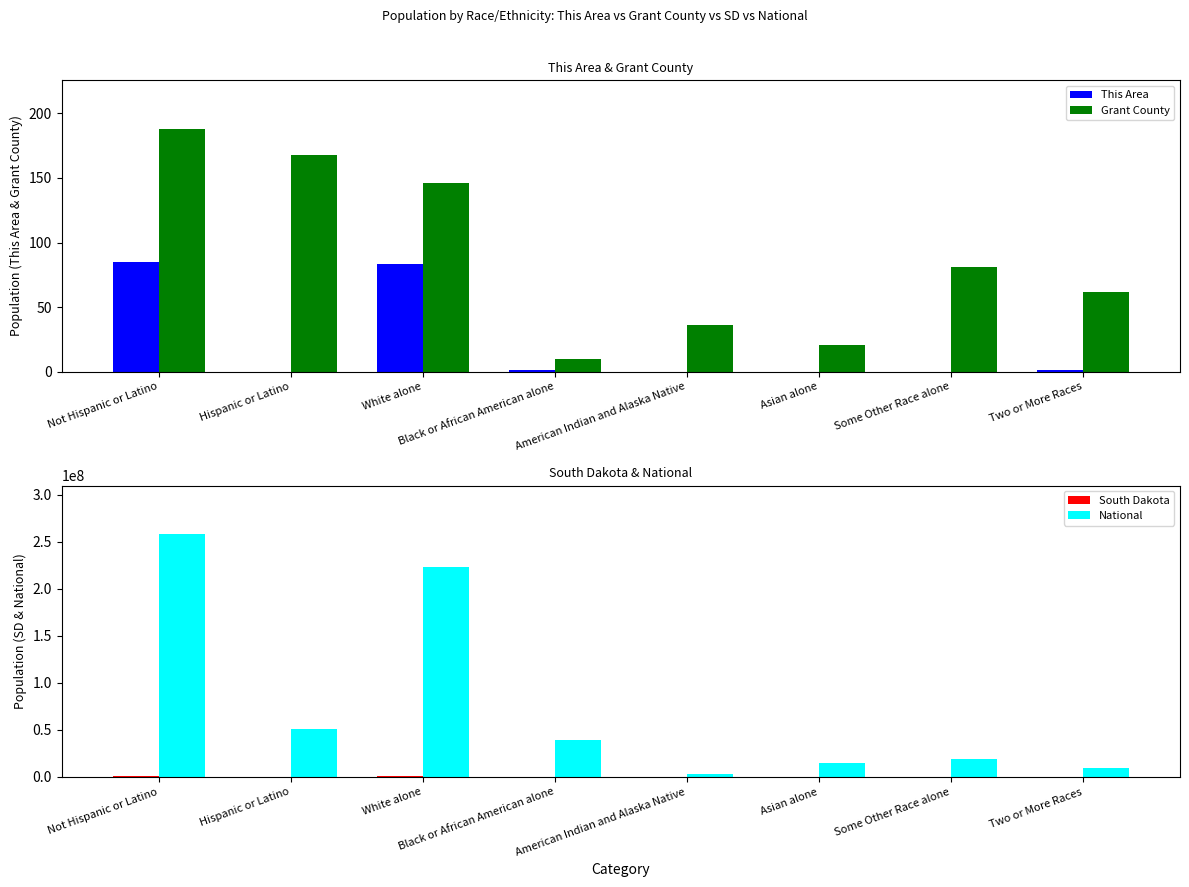

Does the chart contain any negative values?

No